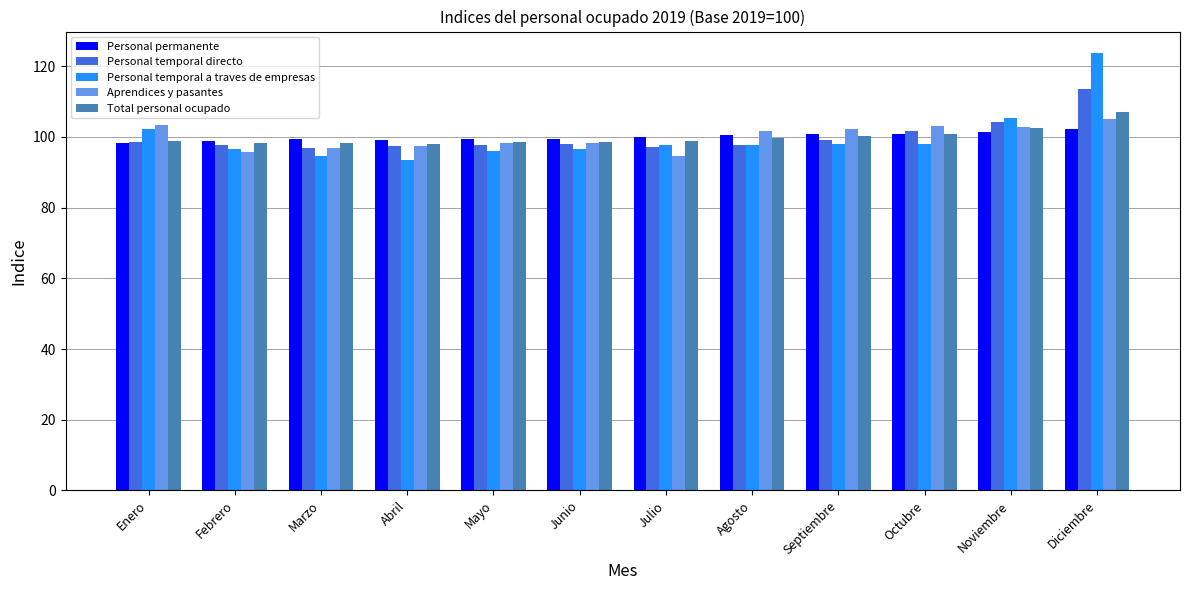

The Personal permanente series shows 48.0 at Octubre. True or false?

False